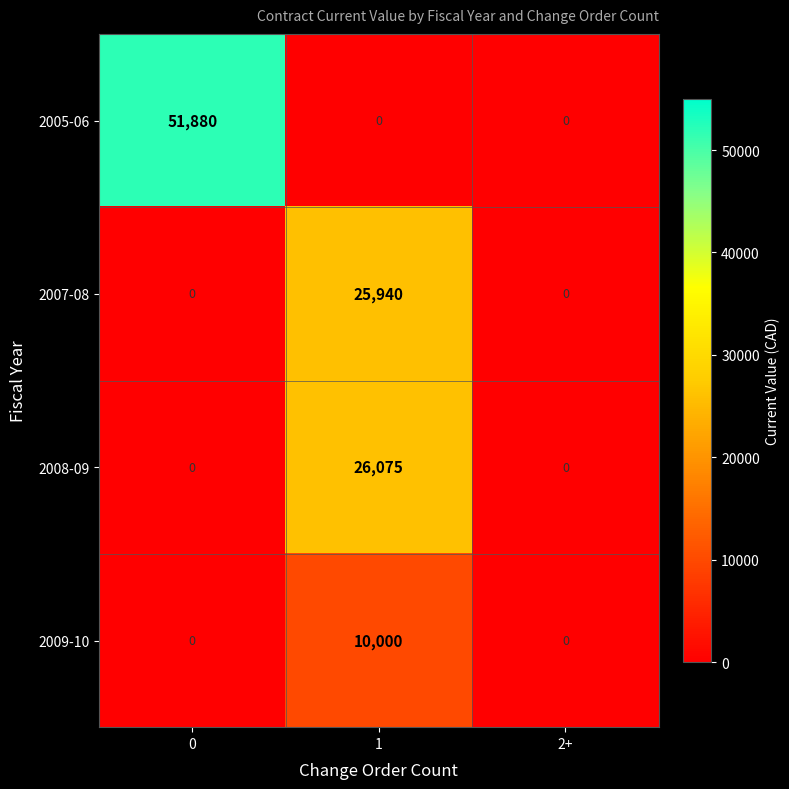

True or false: 2008-09 has a value of -8988 at 0.

False